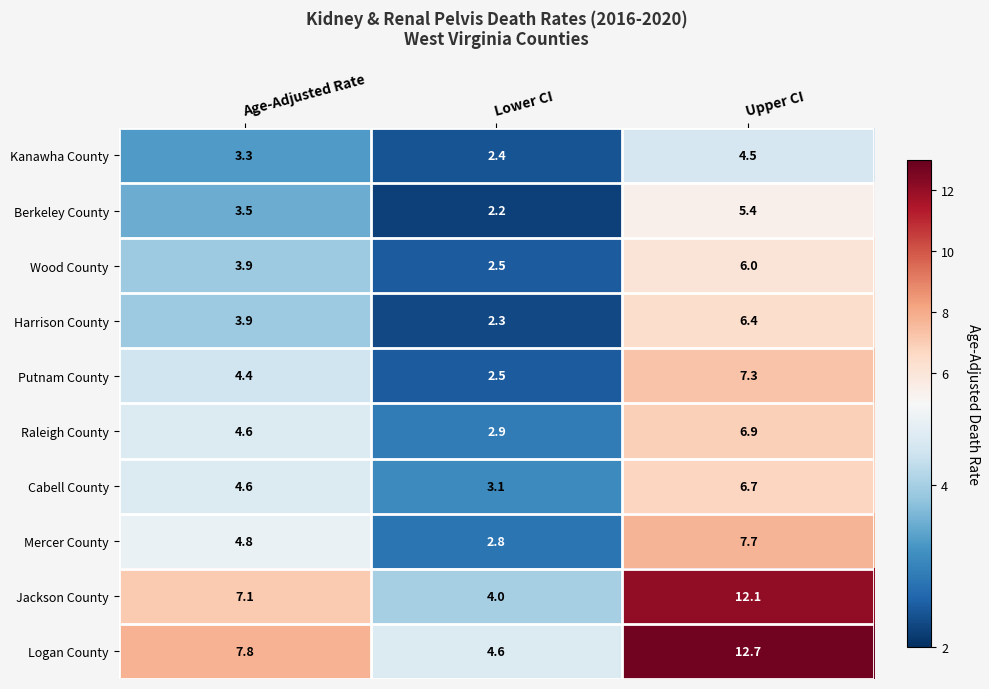

Is the value of Cabell County at Lower CI greater than the value of Putnam County at Age-Adjusted Rate?

No